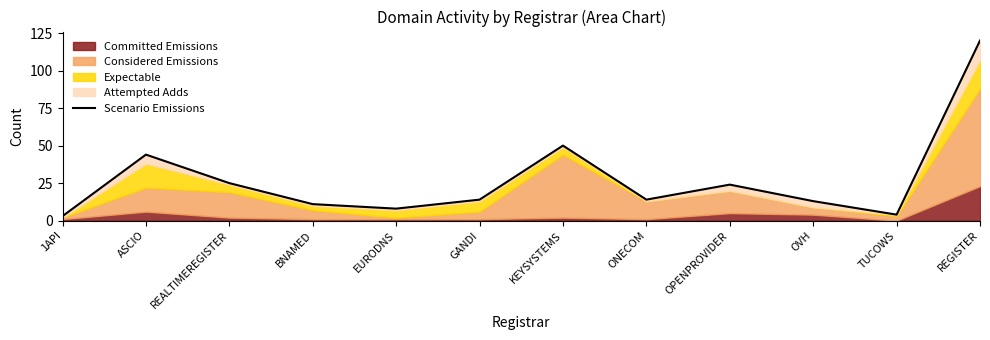

What is the difference between the maximum and minimum values?

117